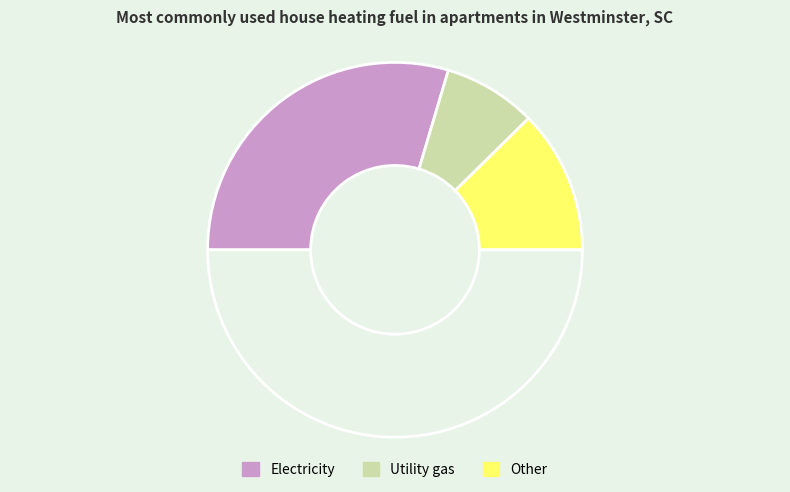

How many slices are in this pie chart?

4